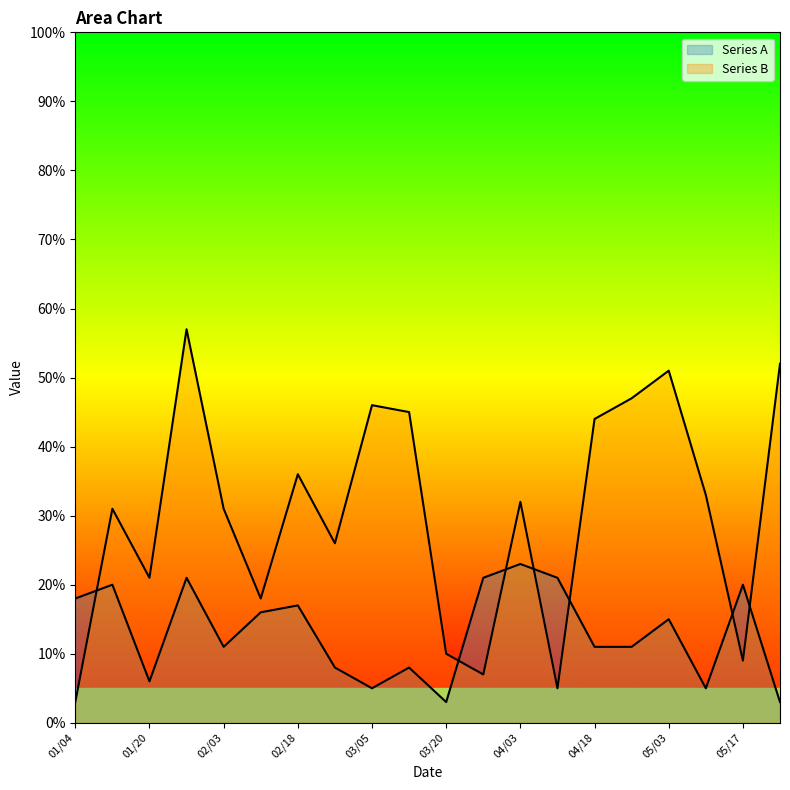

List the series in order of their overall mean, highest first.

Series B, Series A